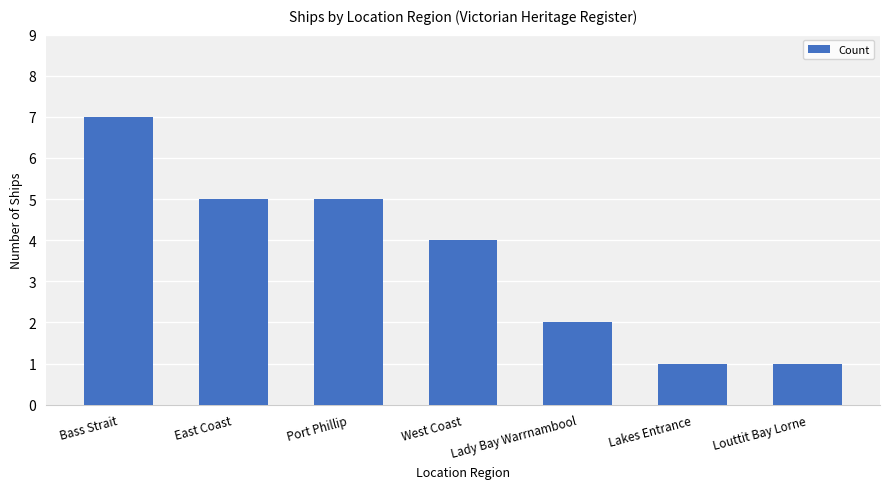

What is the difference between the second highest and minimum values?

4